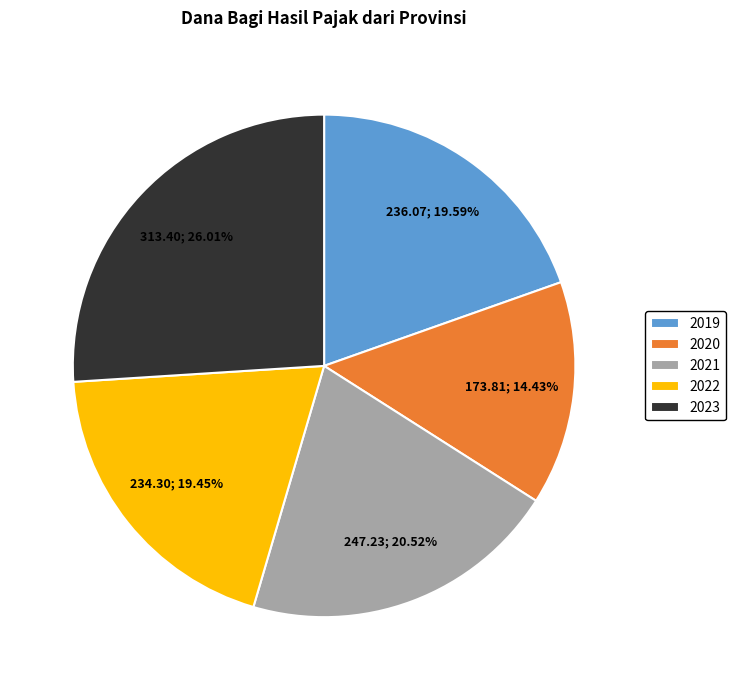

Does any single category account for the majority?

No